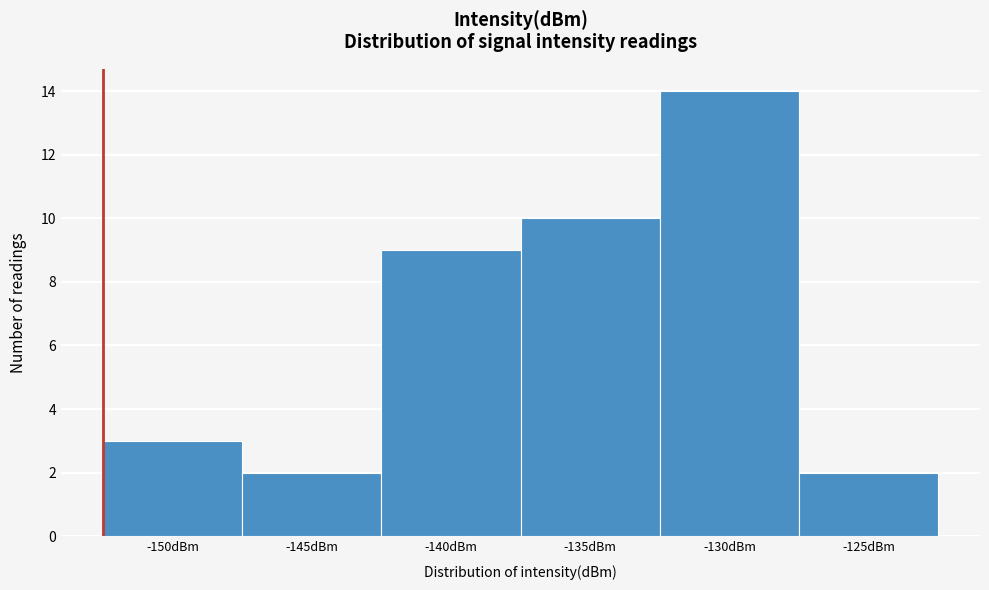

Reading right to left, what are all the values shown in this chart?

-125dBm=2	-130dBm=14	-135dBm=10	-140dBm=9	-145dBm=2	-150dBm=3